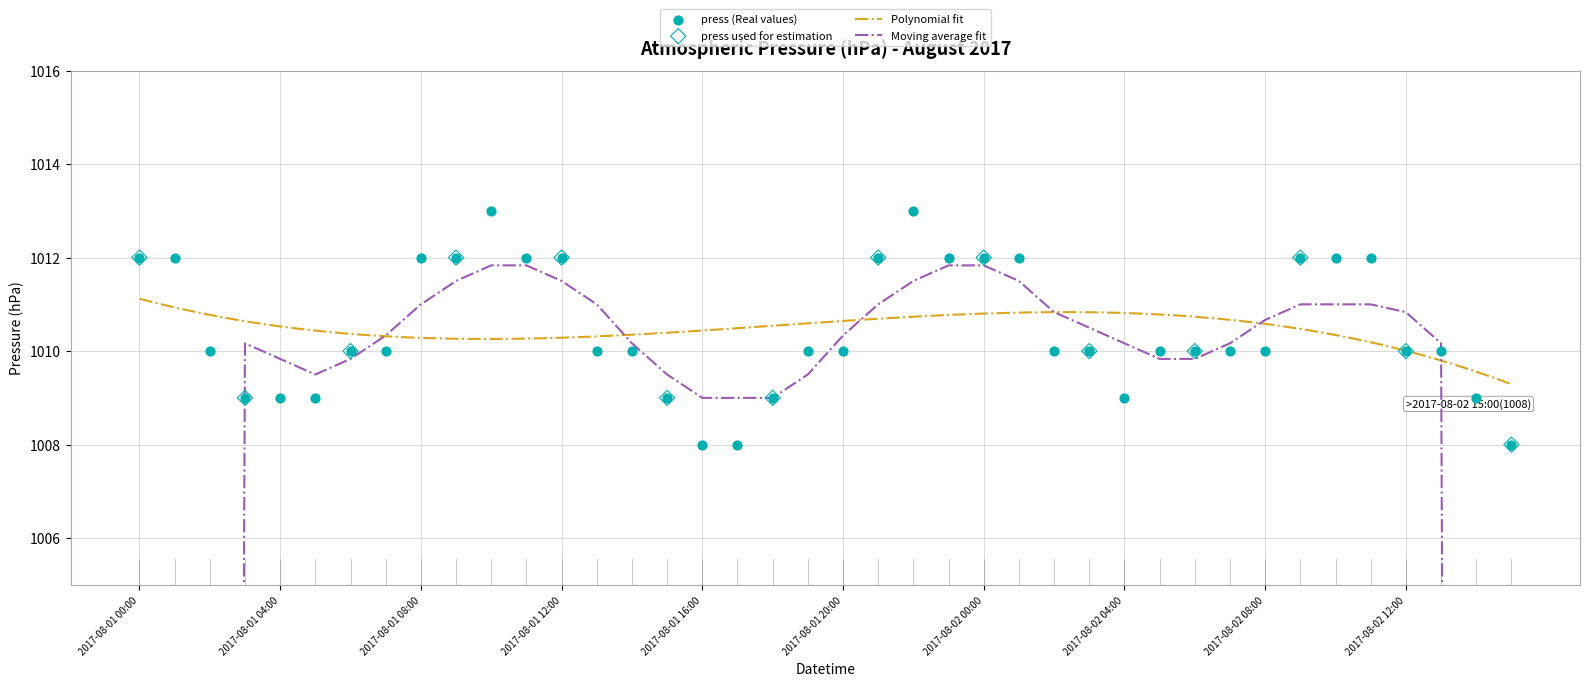

What is the change in value from 2017-08-01 05:00 to 2017-08-02 08:00?

+1